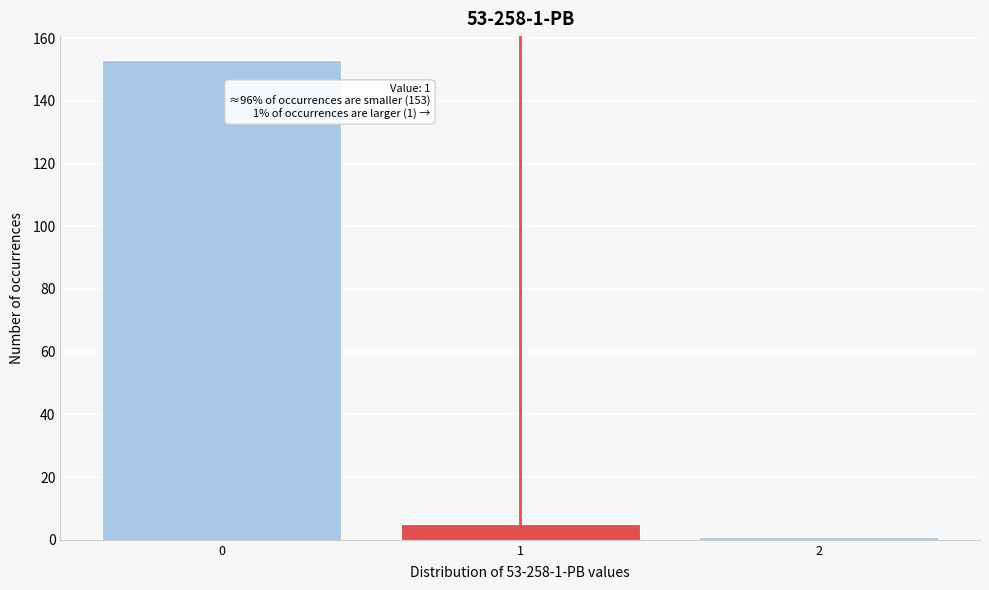

Over which range of the x-axis is the bar tallest?

-0.5 to 0.5